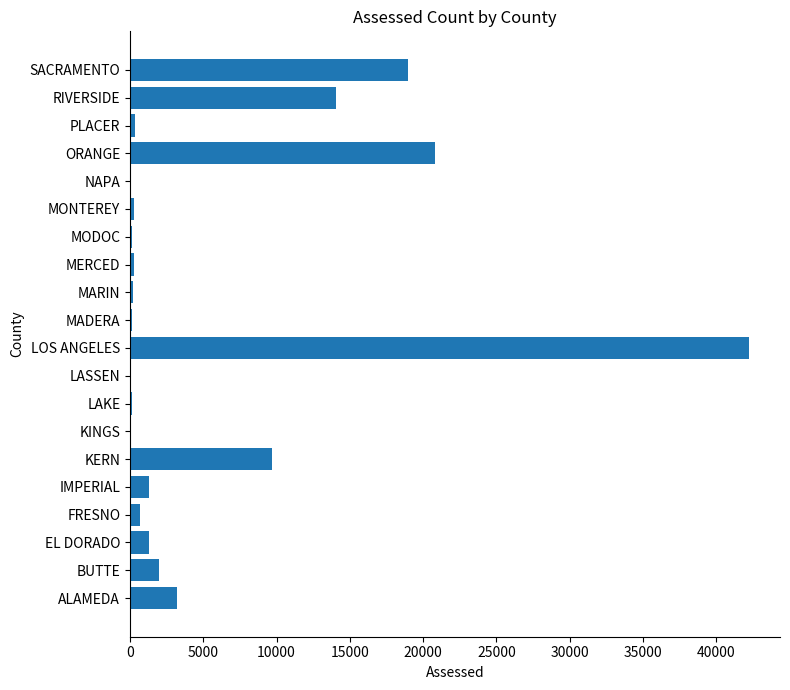

True or false: the data shows 3206 at ALAMEDA.

True